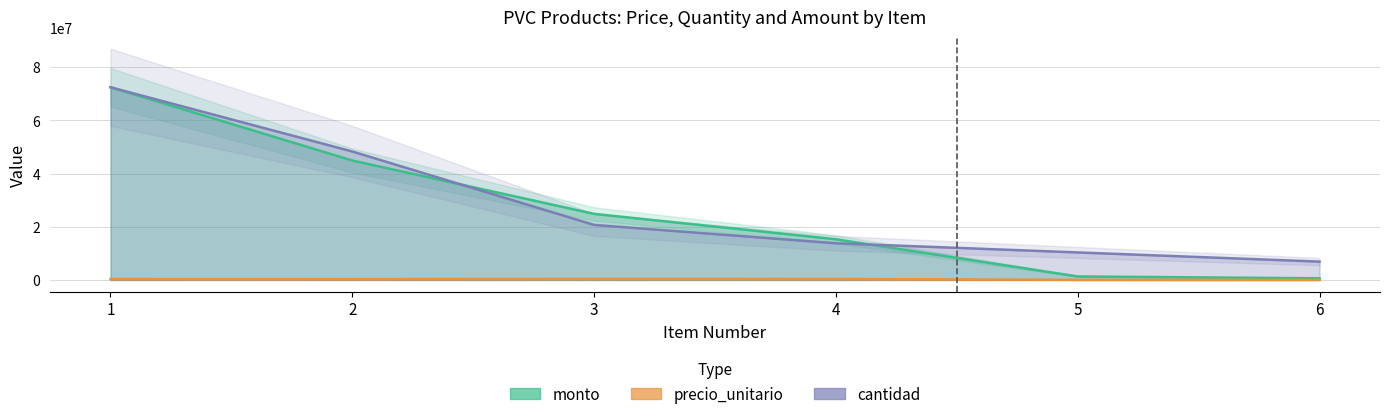

The monto series shows 24857280.0 at 3. True or false?

True